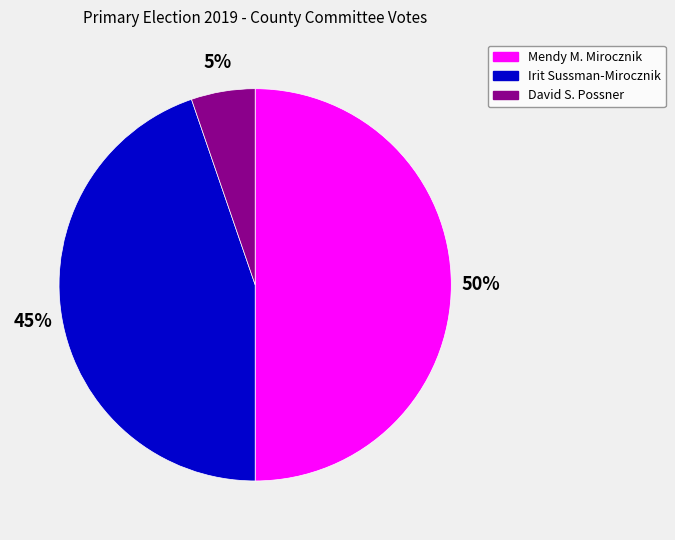

What is the largest slice in the pie chart?

Mendy M. Mirocznik